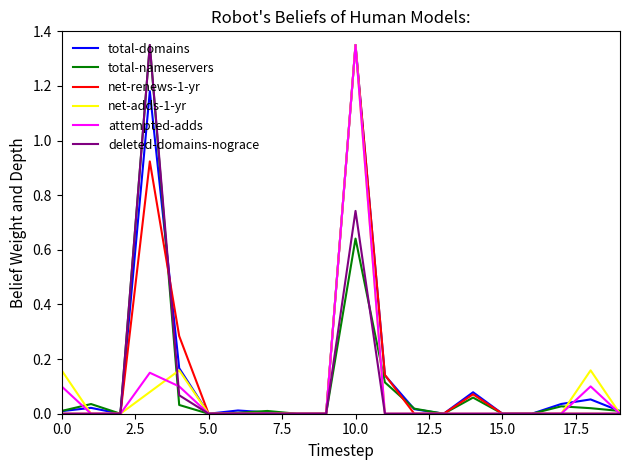

At which label does net-adds-1-yr reach its peak?

10.0